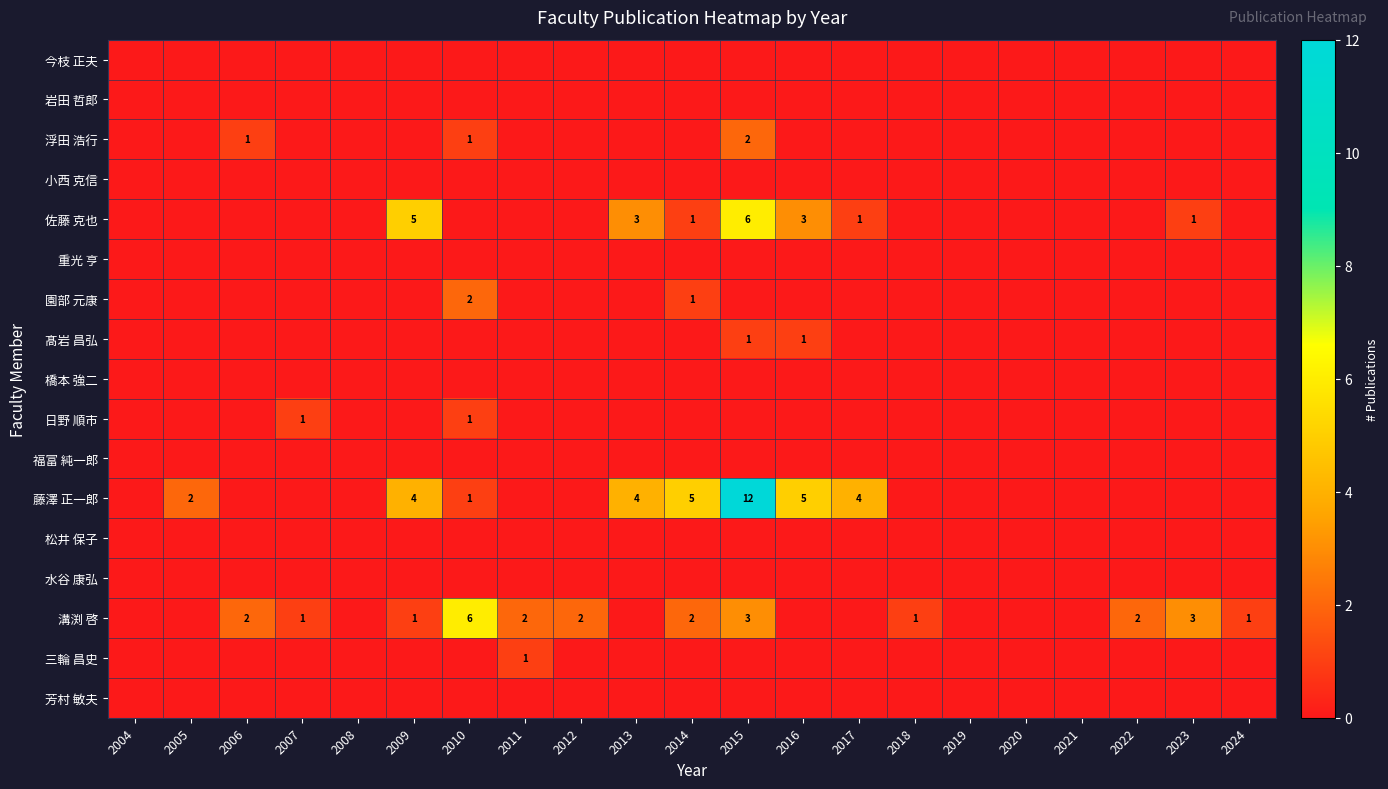

How many series are shown in this chart?

17